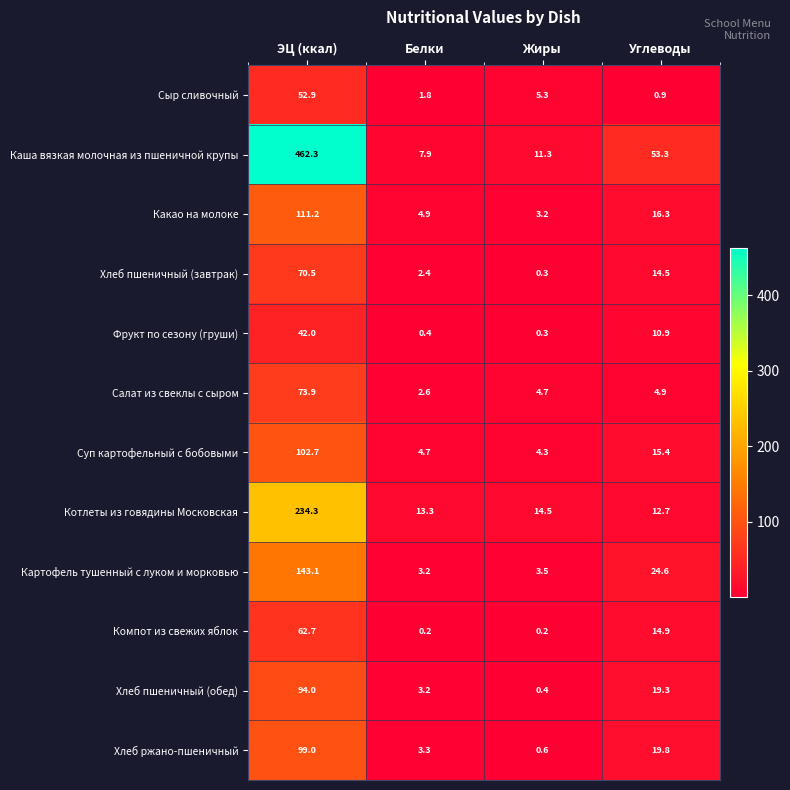

Which series has the largest range (max minus min)?

Каша вязкая молочная из пшеничной крупы